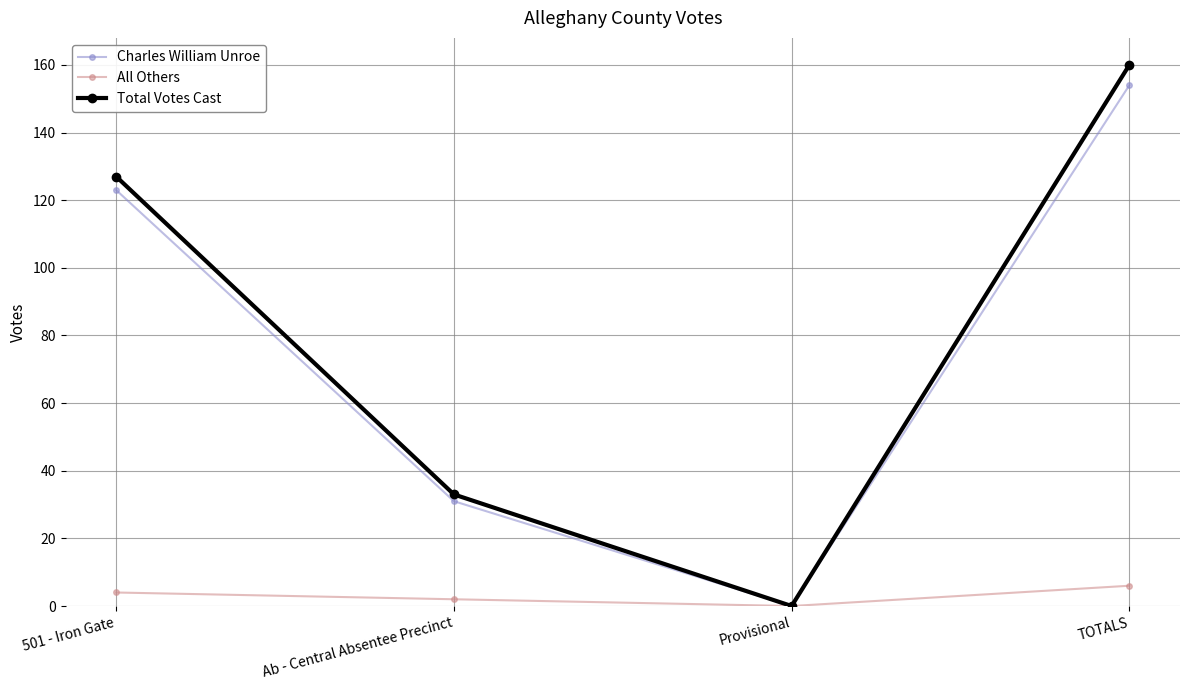

Does the chart have visible grid lines?

Yes